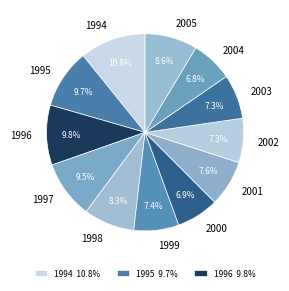

What is the largest slice in the pie chart?

1994